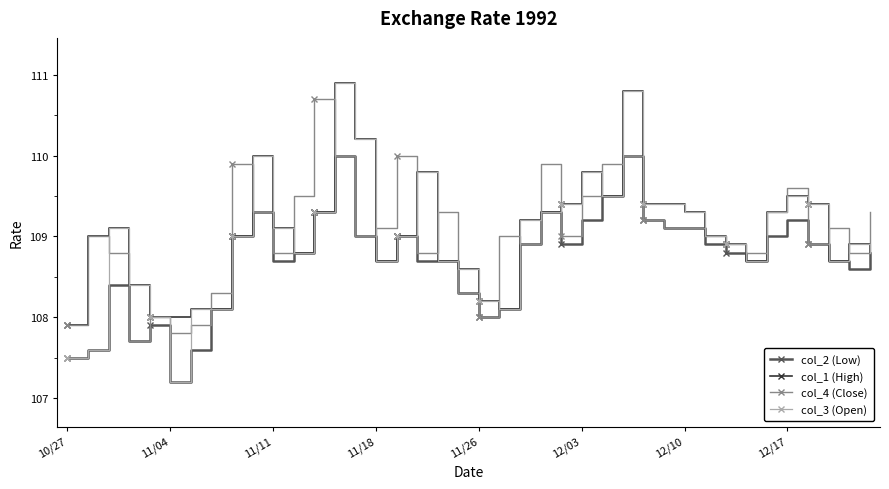

Reading right to left, list all the values displayed in this chart.

col_2 (Low): 108.8	108.6	108.7	108.9	109.2	109.0	108.7	108.8	108.9	109.1	109.1	109.2	110.0	109.5	109.2	108.9	109.3	108.9	108.1	108.0	108.3	108.7	108.7	109.0	108.7	109.0	110.0	109.3	108.8	108.7	109.3	109.0	108.1	107.6	107.2	107.9	107.7	108.4	107.6	107.5
col_1 (High): 108.8	108.9	108.7	109.4	109.5	109.3	108.7	108.9	109.0	109.3	109.4	109.4	110.8	109.5	109.8	109.4	109.3	109.2	108.1	108.2	108.6	108.7	109.8	109.0	108.7	110.2	110.9	109.3	108.8	109.1	110.0	109.0	108.1	108.1	108.0	108.0	108.4	109.1	109.0	107.9
col_4 (Close): 109.3	108.8	109.1	108.9	109.6	109.3	108.8	108.9	109.0	109.1	109.1	109.2	110.0	109.9	109.5	109.0	109.9	108.9	109.0	108.0	108.3	109.3	108.8	110.0	109.1	109.0	110.0	110.7	109.5	108.8	109.3	109.9	108.3	107.9	107.8	108.0	107.7	108.8	109.0	107.9
col_3 (Open): 108.8	108.9	108.7	109.4	109.5	109.3	108.7	108.9	109.0	109.3	109.4	109.4	110.8	109.5	109.8	109.4	109.3	109.2	108.1	108.2	108.6	108.7	109.8	109.0	108.7	110.2	110.9	109.3	108.8	109.1	110.0	109.0	108.1	108.1	107.2	108.0	108.4	109.1	107.6	107.5